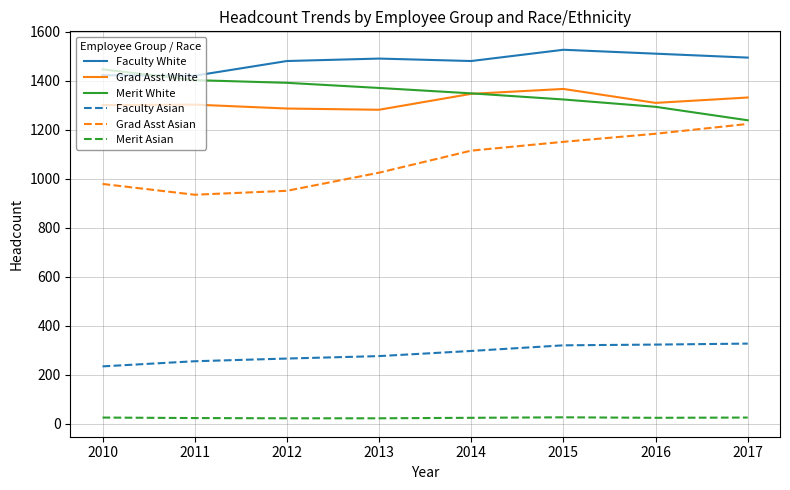

Does the chart have visible grid lines?

Yes